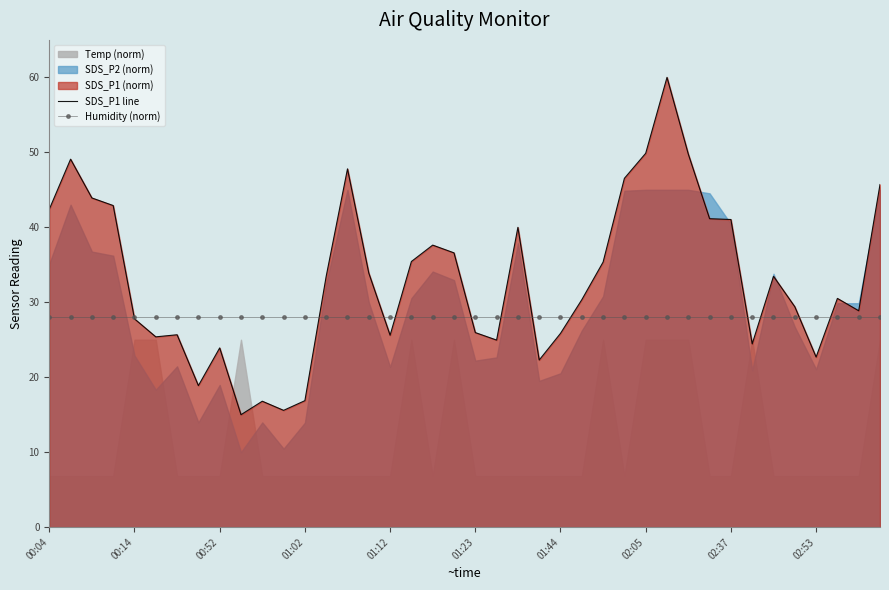

What is the minimum value for SDS_P1 line?

15.0